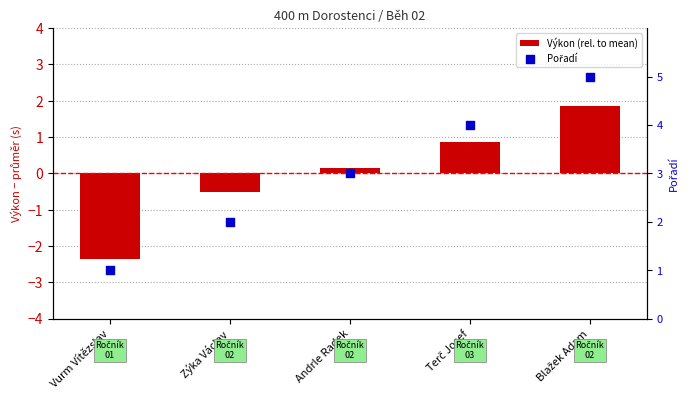

Which series contains the lowest Y value?

Výkon (rel. to mean)